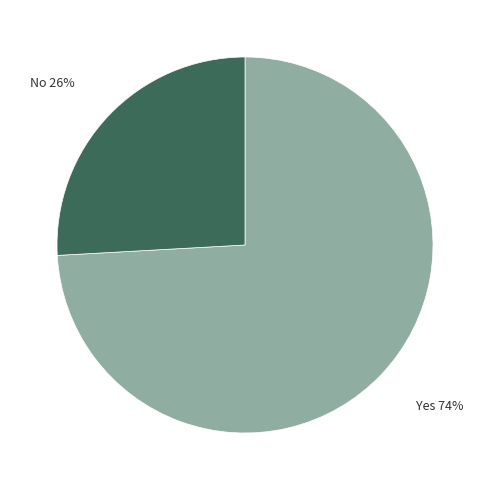

Is there a majority slice in this chart?

Yes